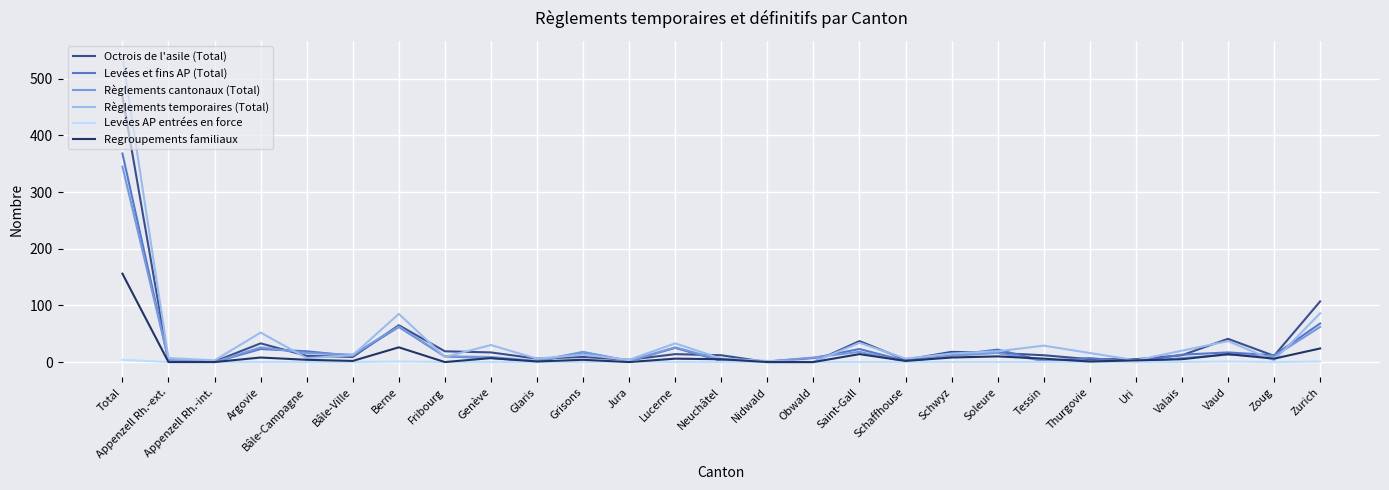

Is it true that Levées AP entrées en force equals 0 at Obwald?

True